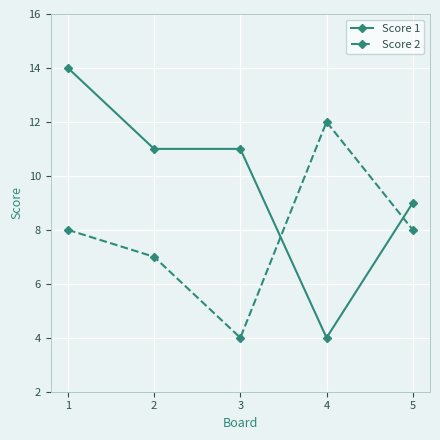

Which series has the largest range (max minus min)?

Score 1